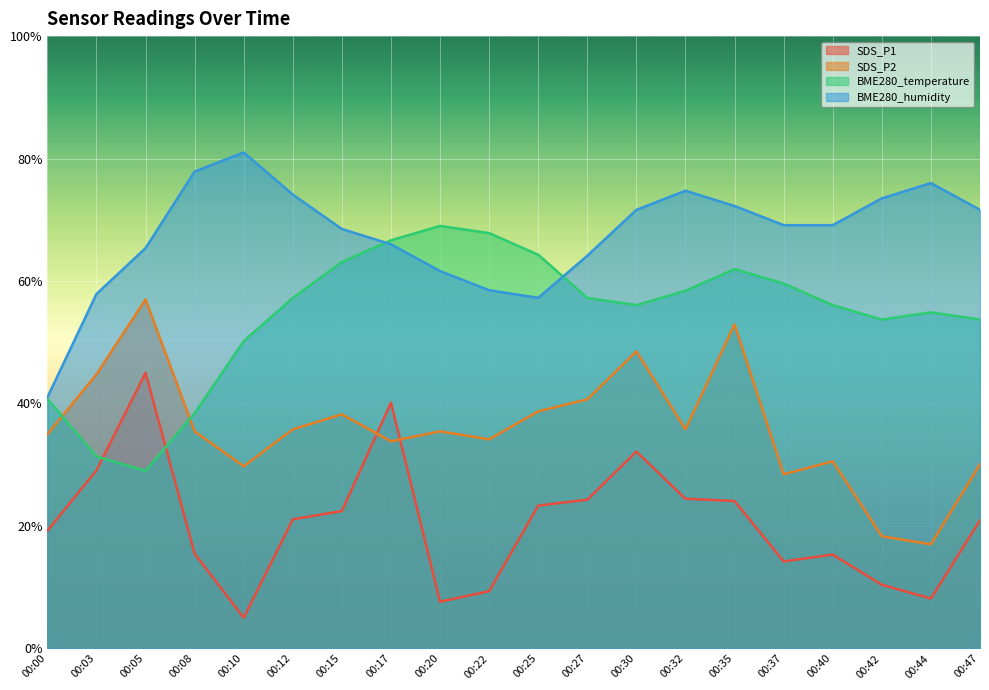

True or false: BME280_temperature and SDS_P2 cross at least once.

True